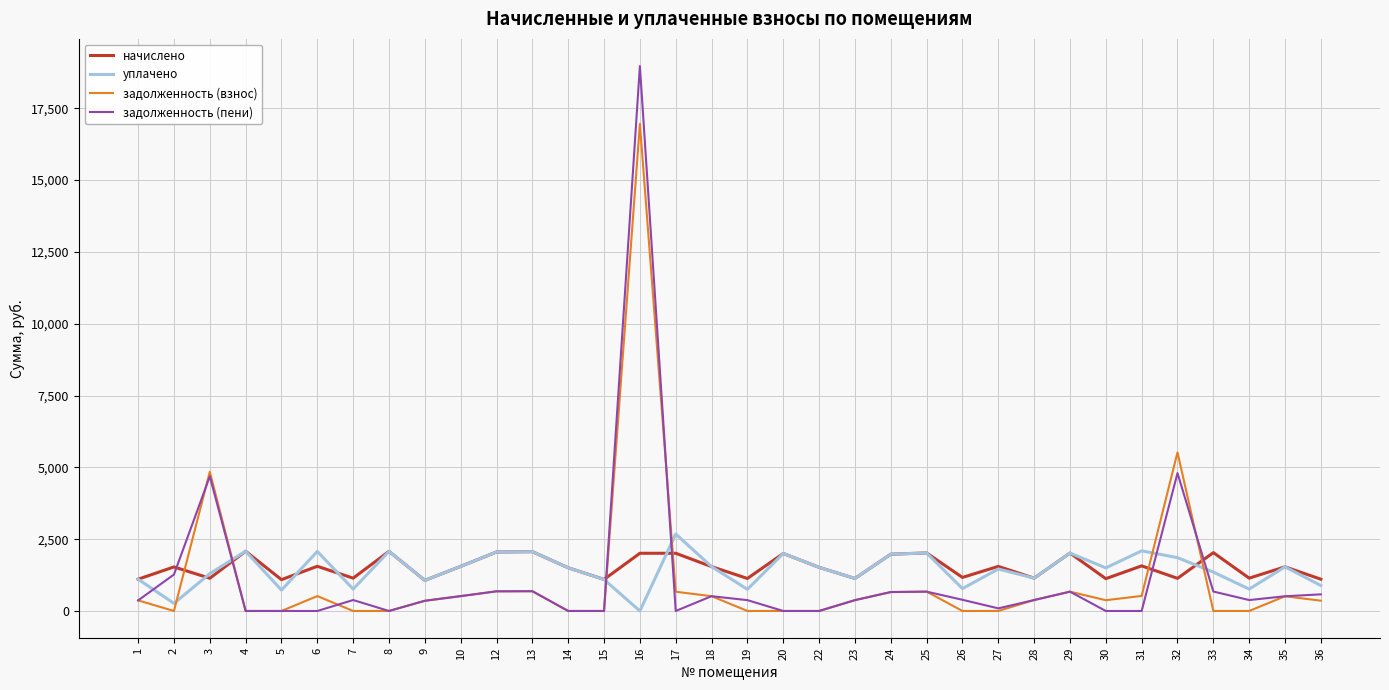

What are all the series names shown in the legend?

начислено, уплачено, задолженность (взнос), задолженность (пени)